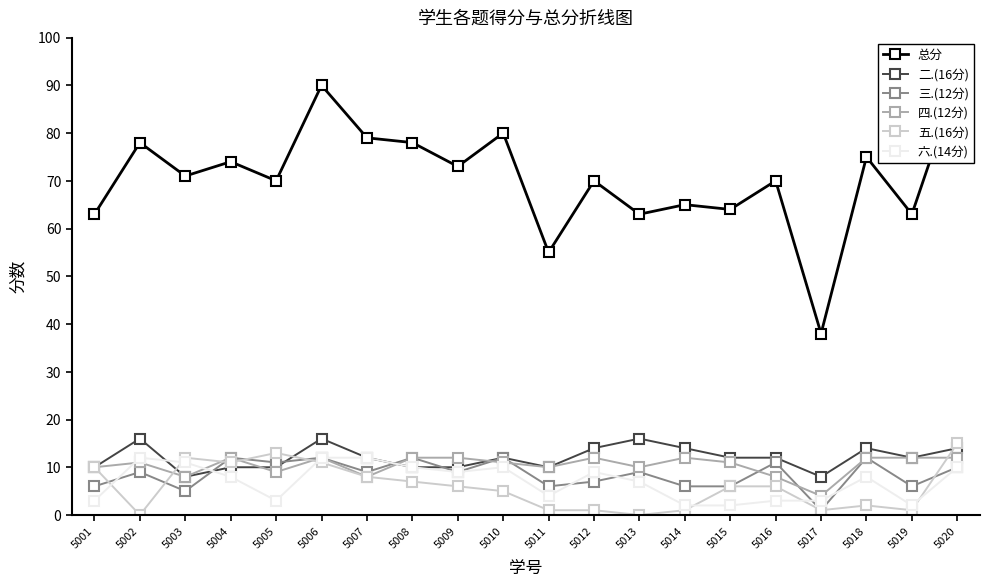

What is the lowest value of the 总分 series?

38